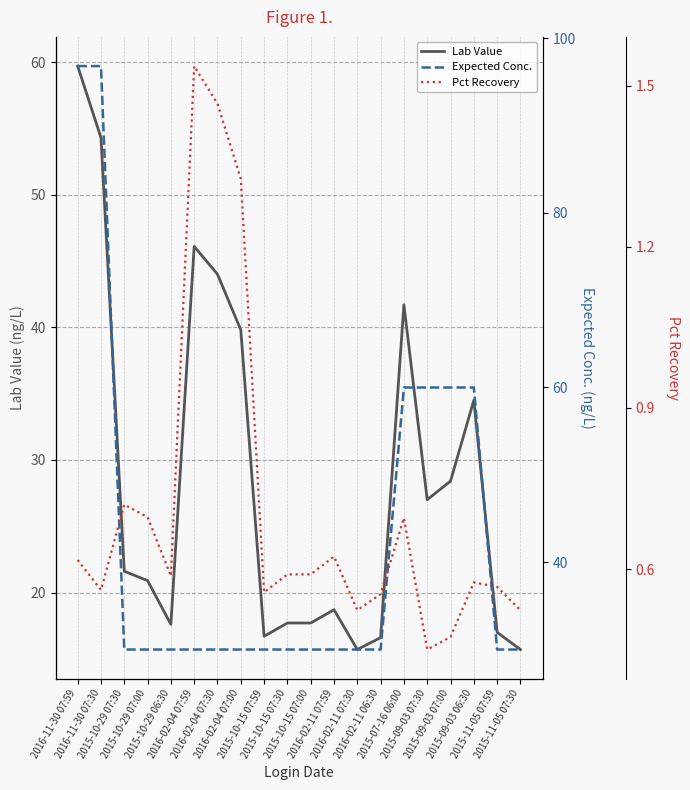

At which label does Lab Value reach its minimum?

2016-02-11 07:30